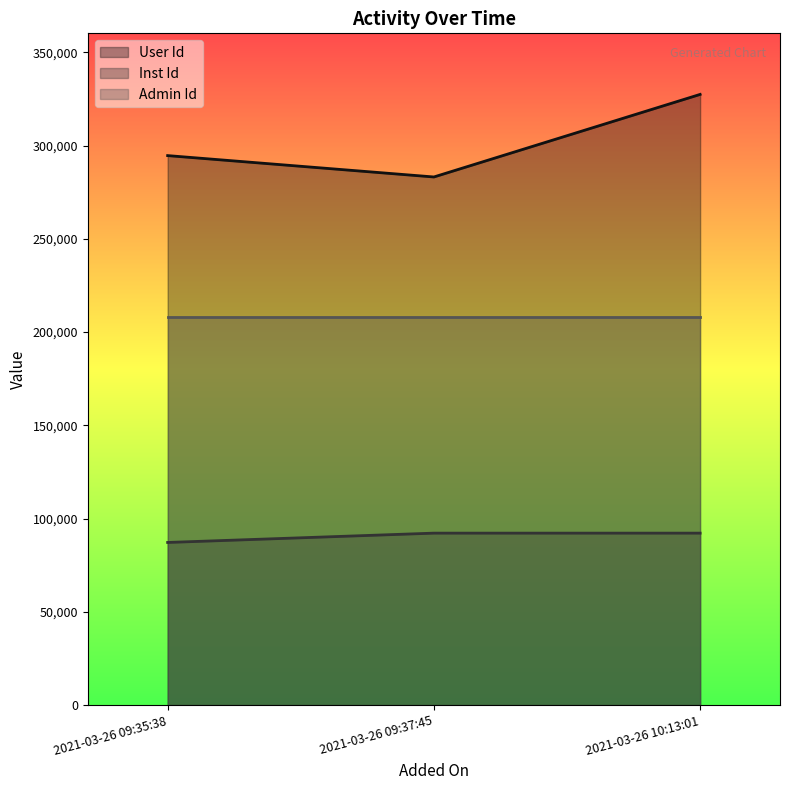

What are all the series names shown in the legend?

User Id, Inst Id, Admin Id